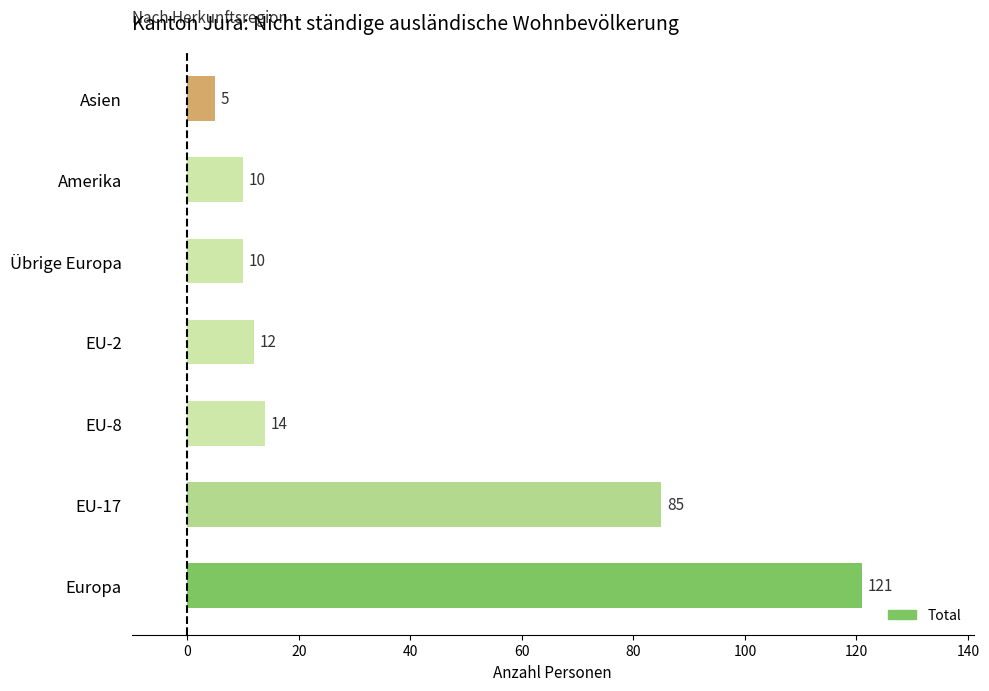

Is it true that the value at Übrige Europa is 17?

False